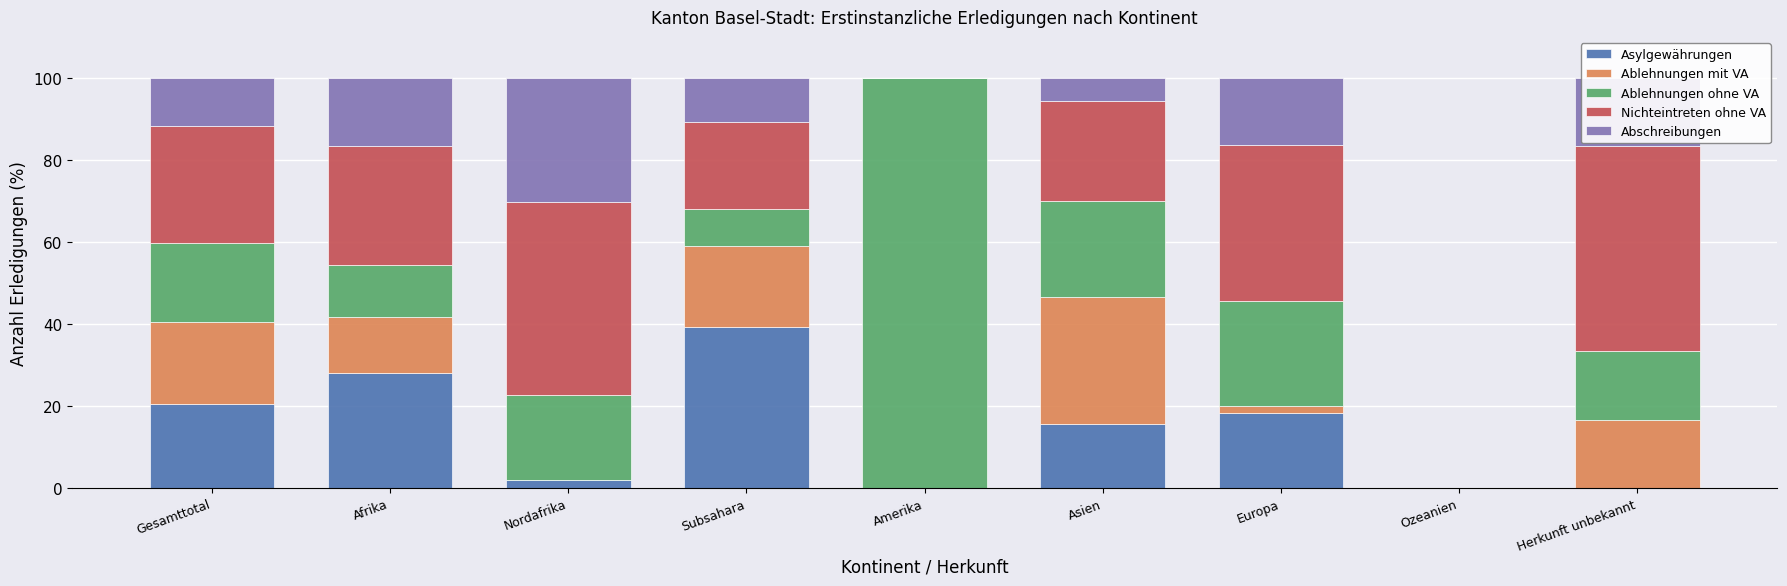

What is the total value across all series at Subsahara?

100.0